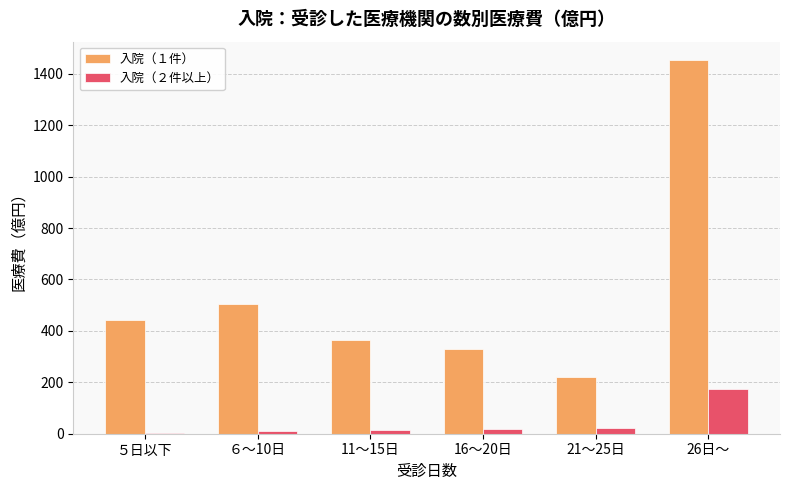

Which series has the widest spread of values?

入院（１件）